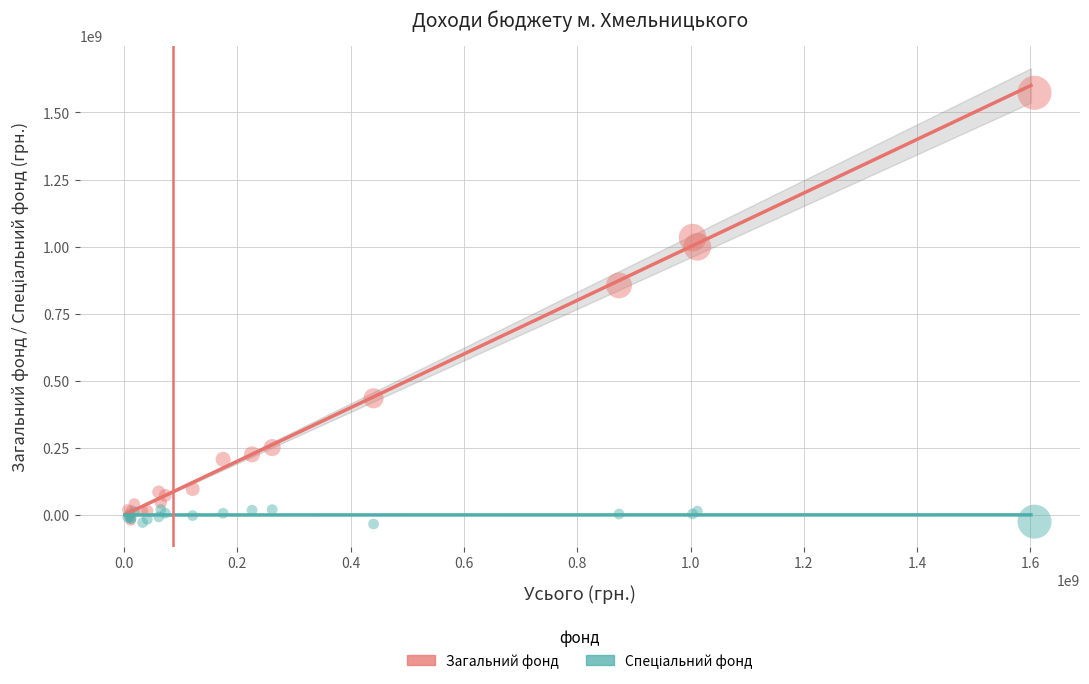

In the Загальний фонд series, what Y value is closest to 776338885?

855441347.7